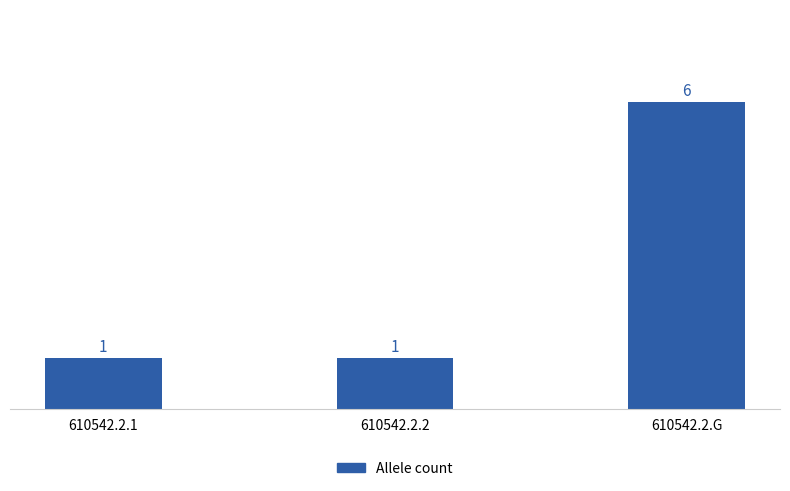

What is the minimum value shown in the chart?

1